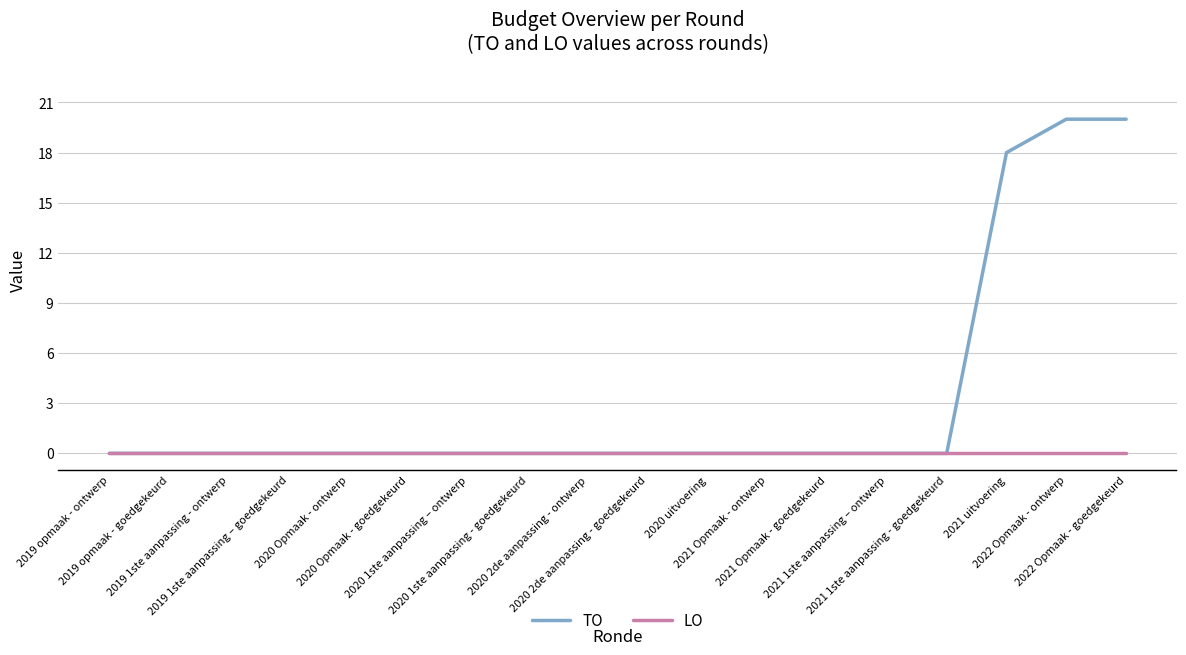

Reading left to right, transcribe all the data shown in this chart.

TO: 0	0	0	0	0	0	0	0	0	0	0	0	0	0	0	18	20	20
LO: 0	0	0	0	0	0	0	0	0	0	0	0	0	0	0	0	0	0